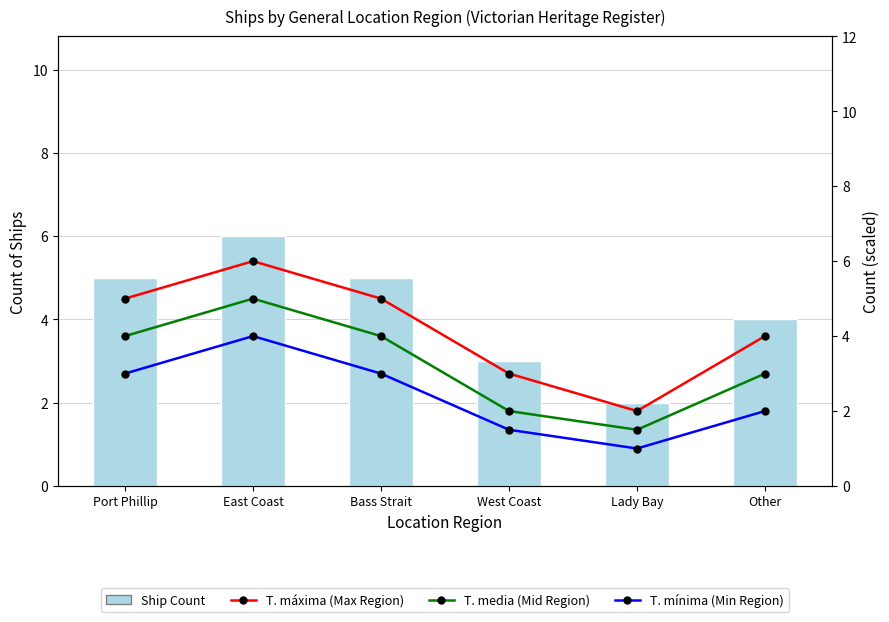

What are all the series names shown in the legend?

Ship Count, T. máxima (Max Region), T. media (Mid Region), T. mínima (Min Region)